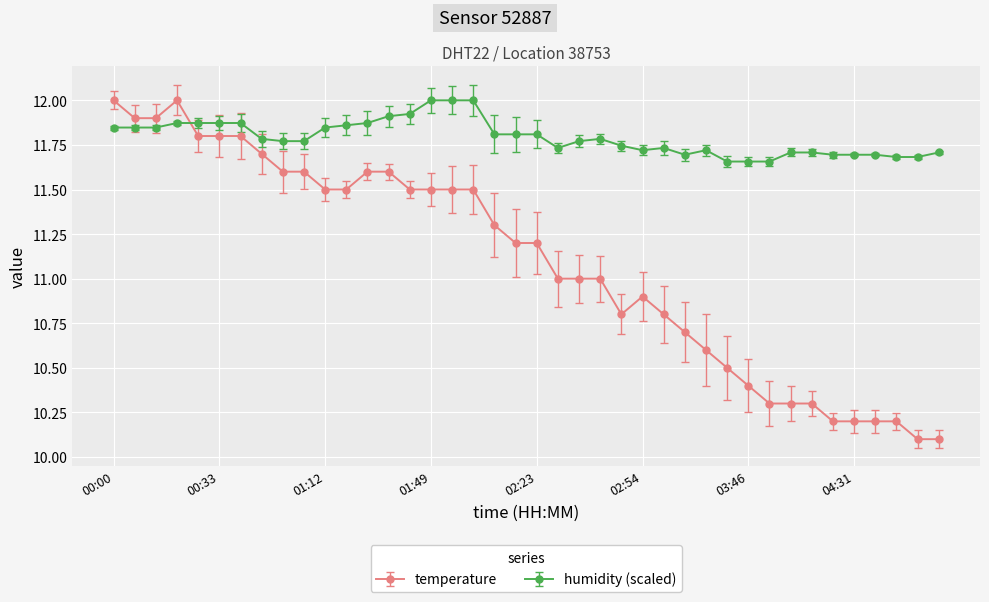

What is the value of the temperature point at the 10th from the left?

11.6